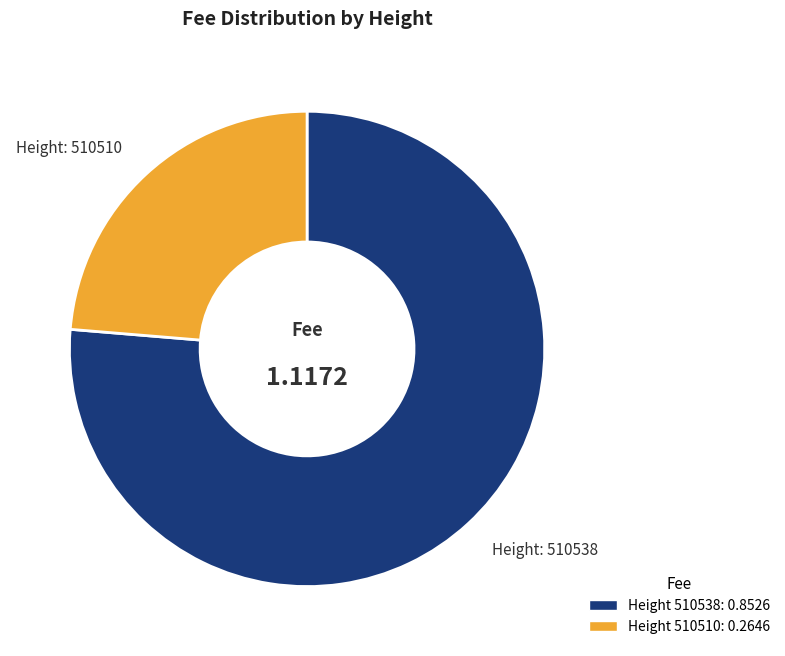

Is there a majority slice in this chart?

Yes